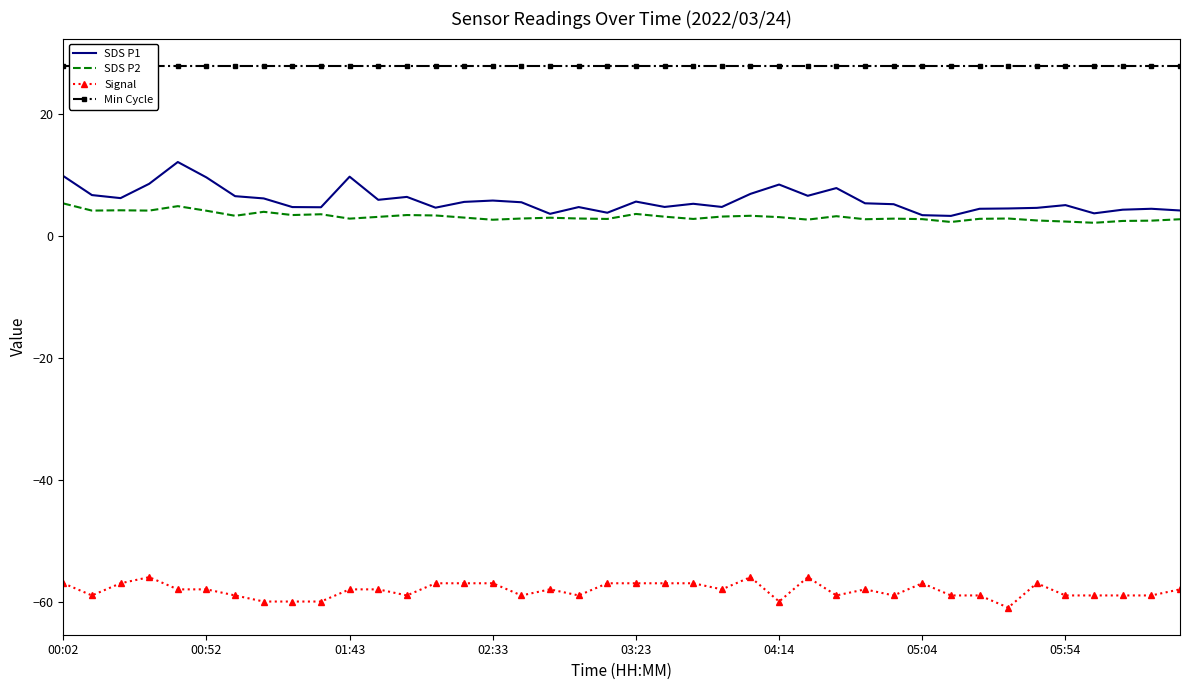

List the series in order of their peak value, lowest first.

Signal, SDS P2, SDS P1, Min Cycle